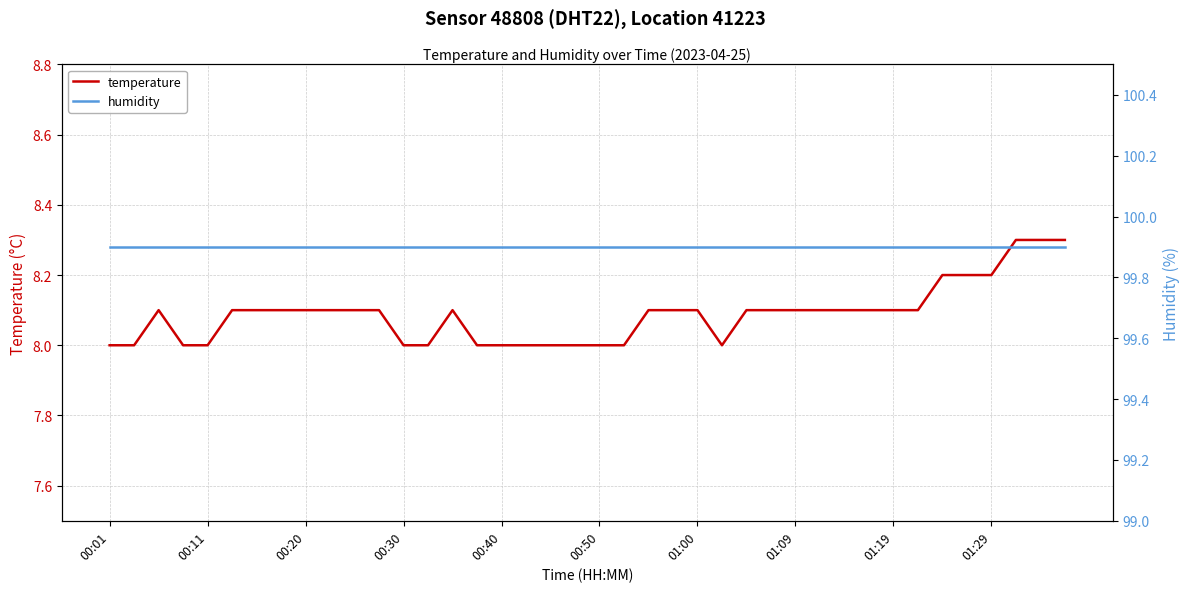

List the series in order of their overall mean, highest first.

humidity, temperature